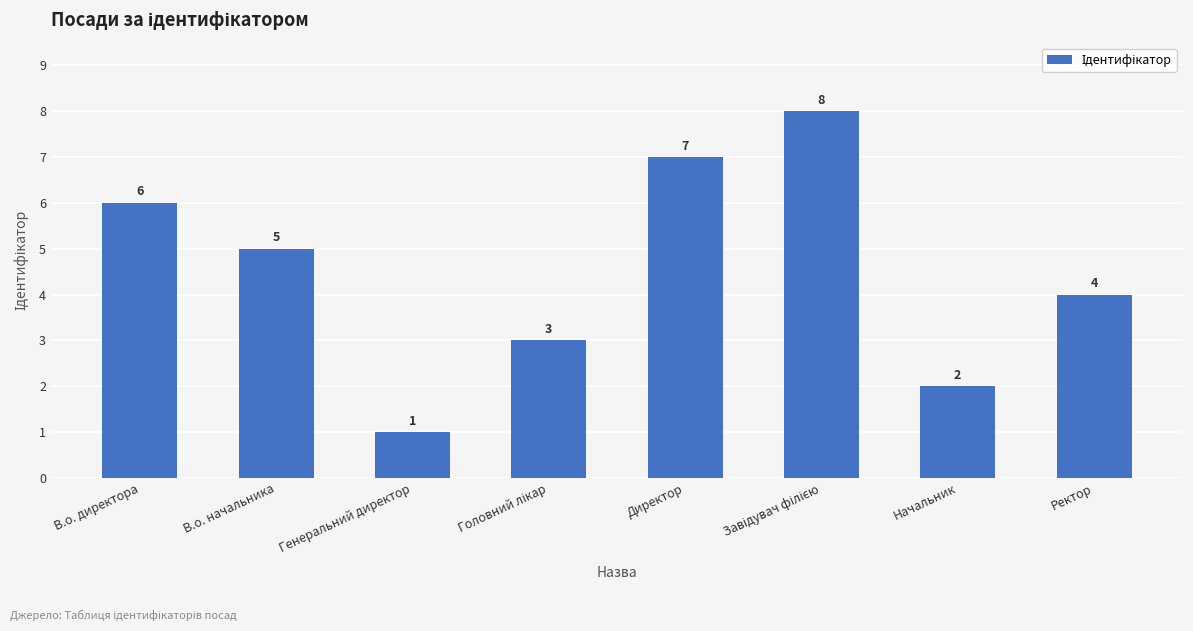

What is the value of the 7th bar from the left?

2